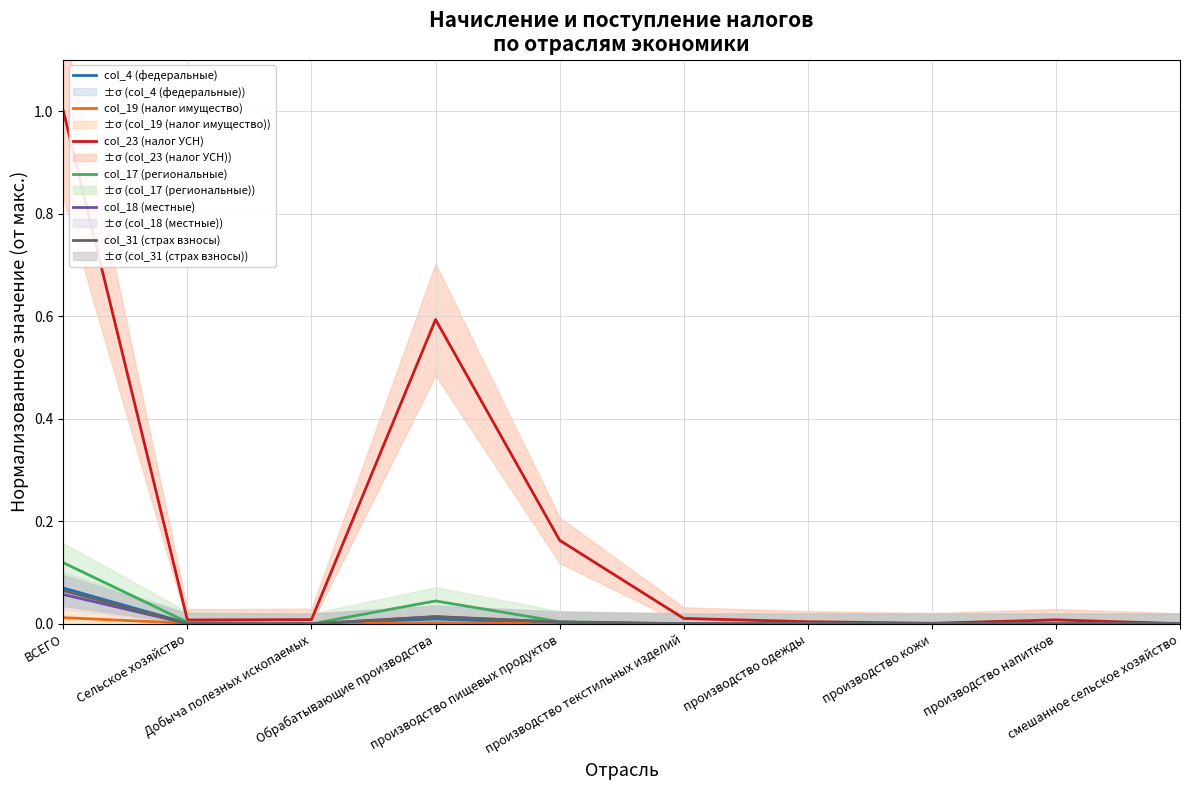

After their last crossing, which series has the higher values: col_17 (региональные) or col_4 (федеральные)?

col_17 (региональные)